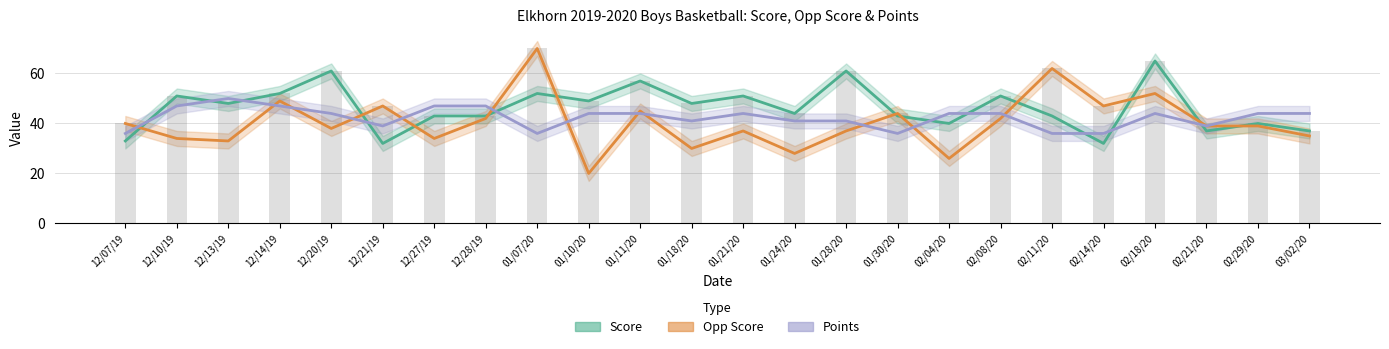

Rank the series at 03/02/20 from highest to lowest value.

Points, Score, Opp Score